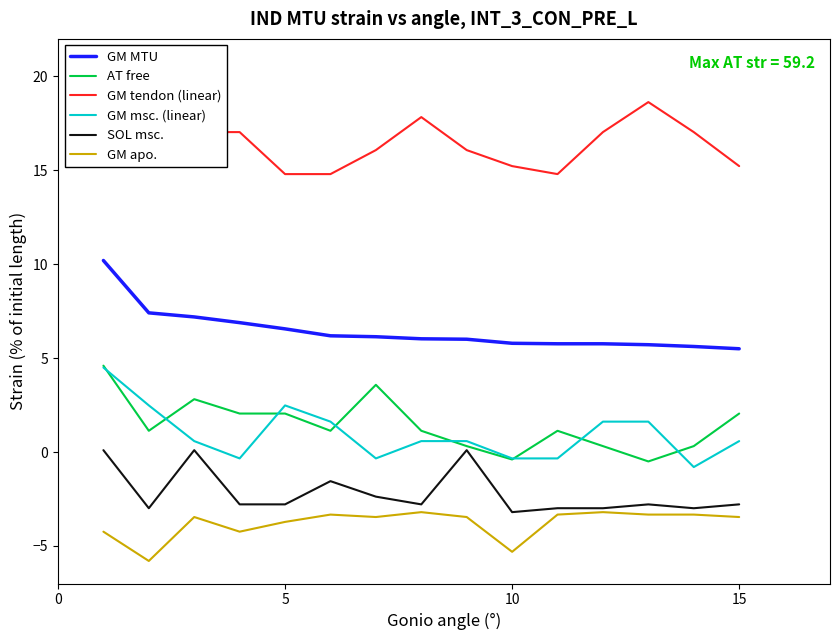

What is the minimum value for GM msc. (linear)?

-0.8